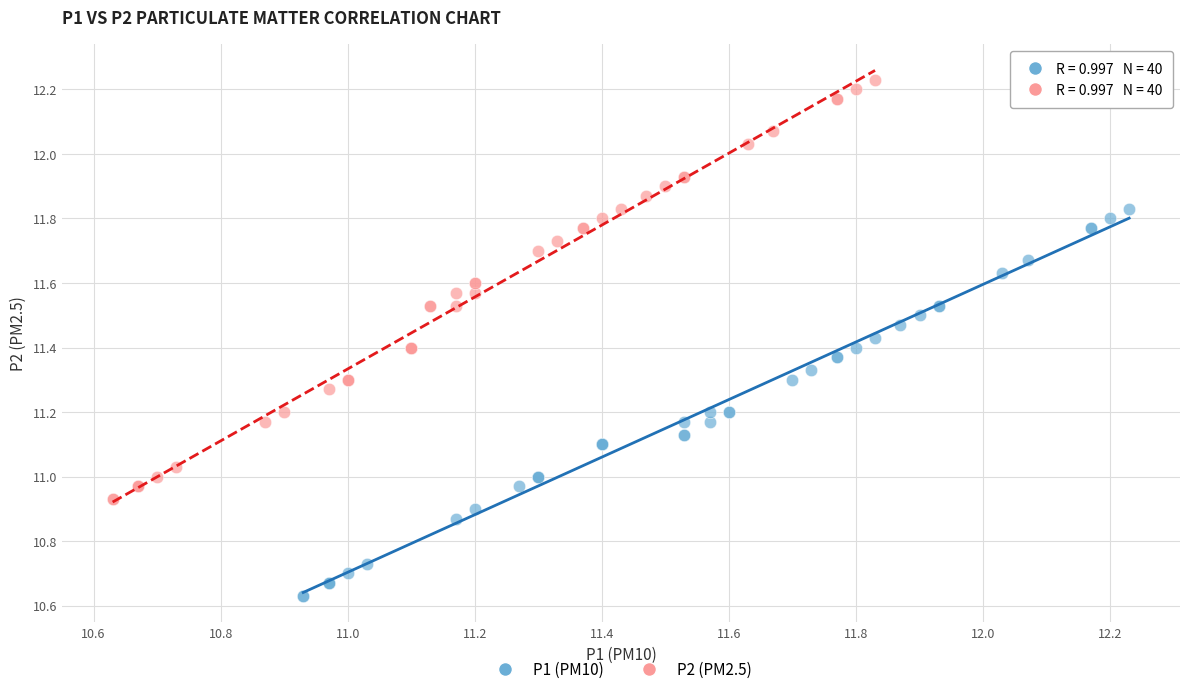

Which series contains the highest Y value?

P2 (PM2.5)